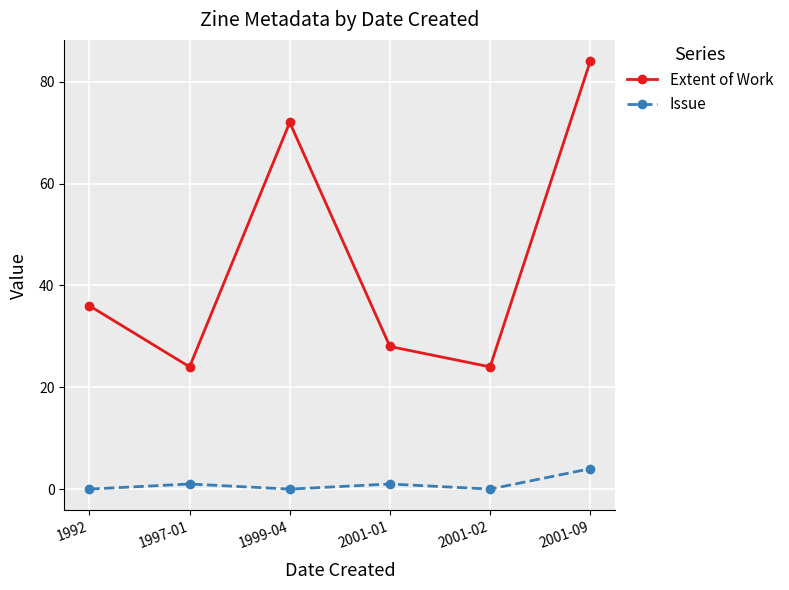

What is the maximum value shown in the chart?

84